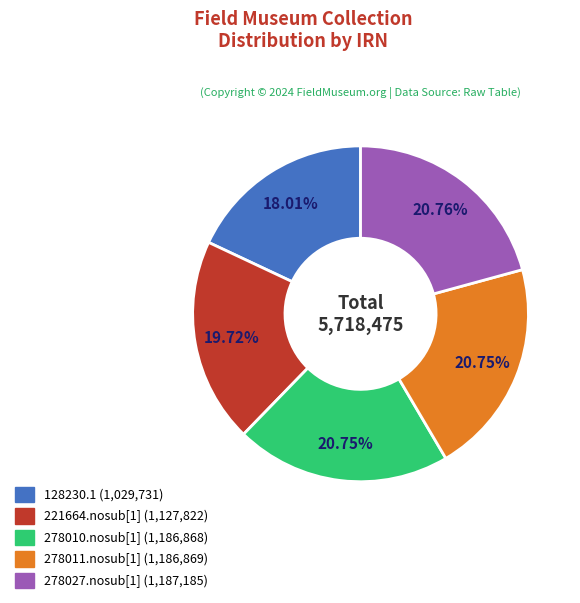

Between 128230.1 and 278010.nosub[1], which is larger?

278010.nosub[1]